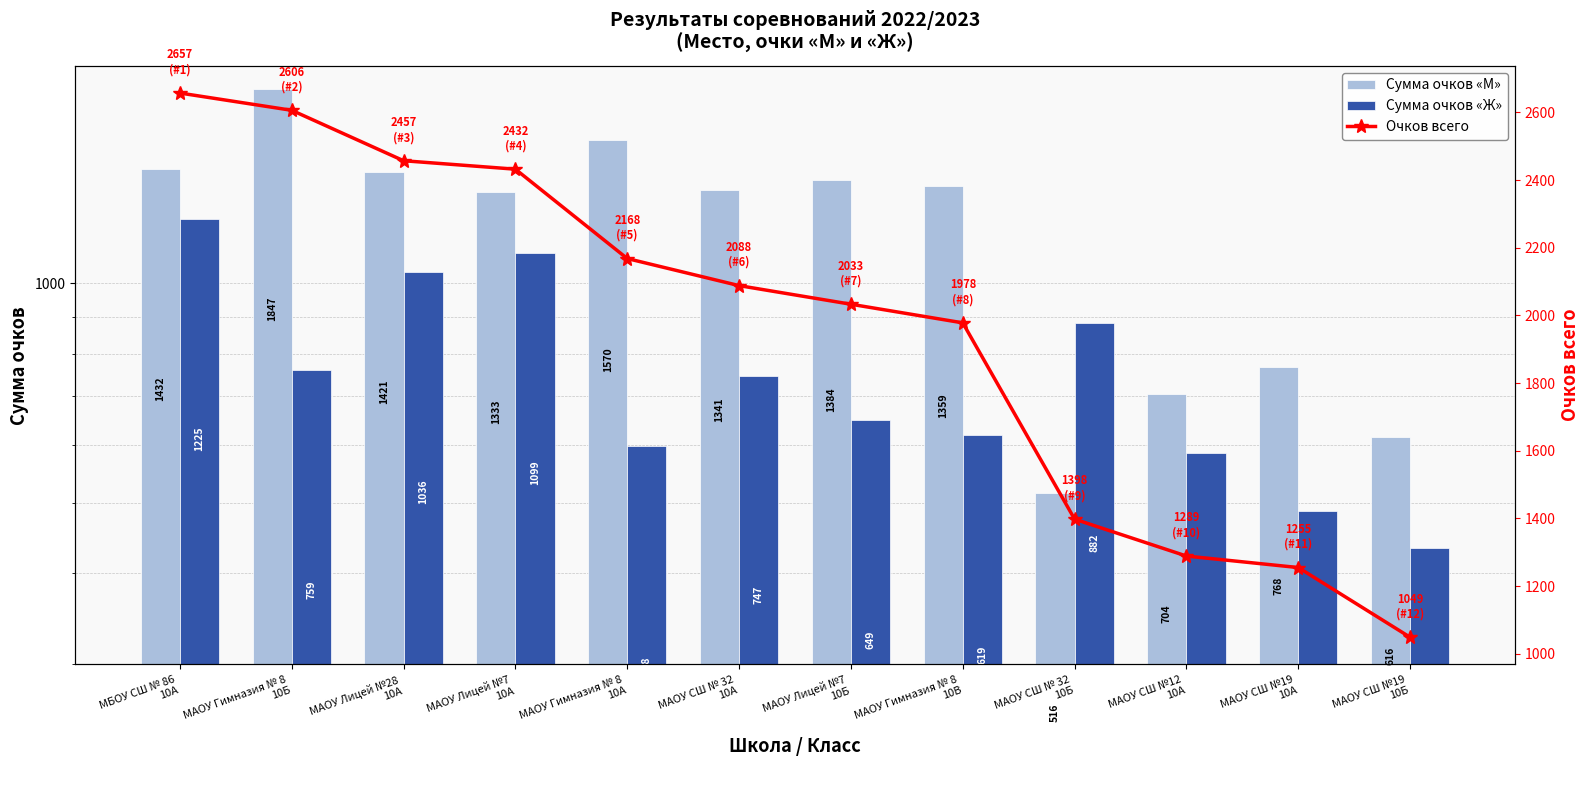

Are the bars grouped side by side (vs. stacked)?

Yes